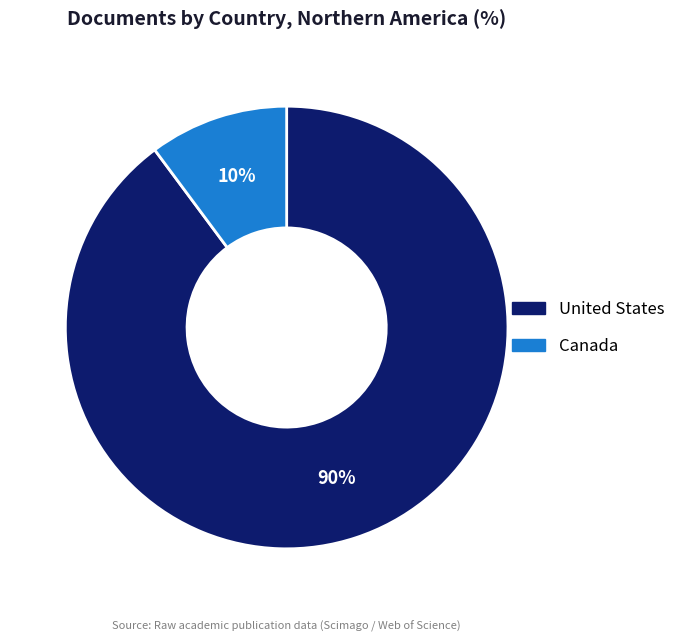

Between United States and Canada, which is larger?

United States